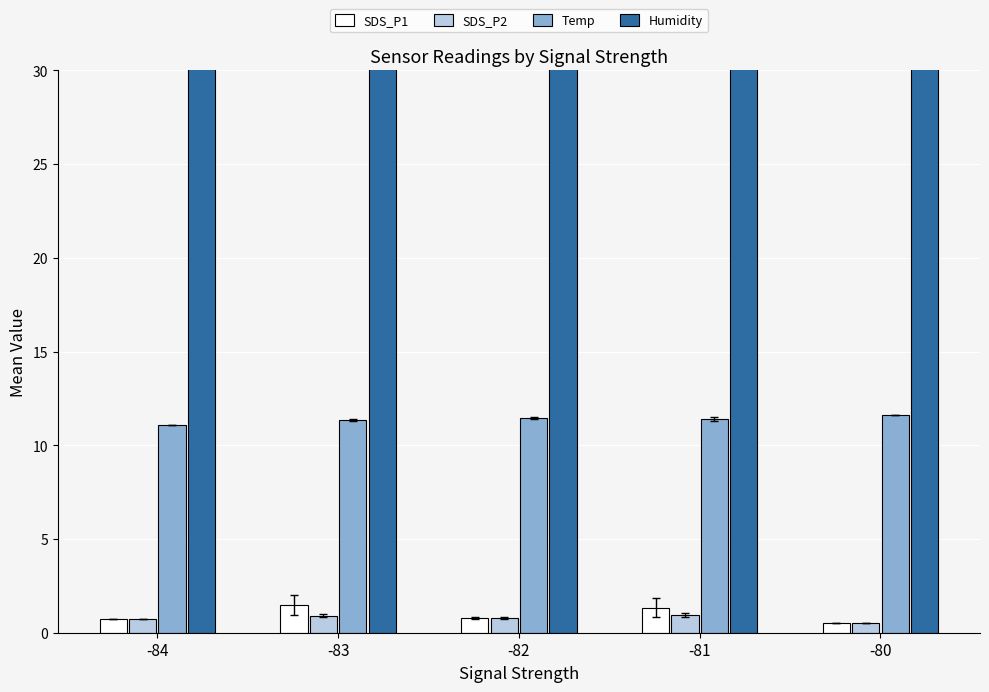

Reading right to left, list all the values displayed in this chart.

SDS_P1: 0.5	1.3	0.8	1.5	0.7
SDS_P2: 0.5	0.9	0.8	0.9	0.7
Temp: 11.6	11.4	11.5	11.4	11.1
Humidity: 99.9	99.9	99.9	99.9	99.9